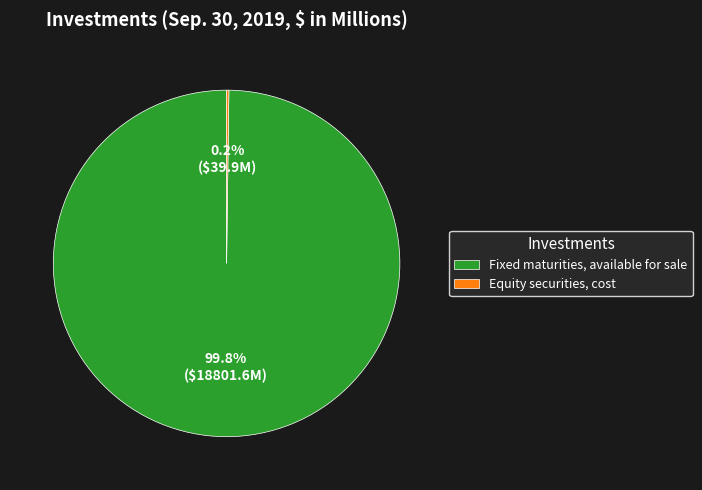

What percentage is NOT represented by Fixed maturities, available for sale?

0.2%